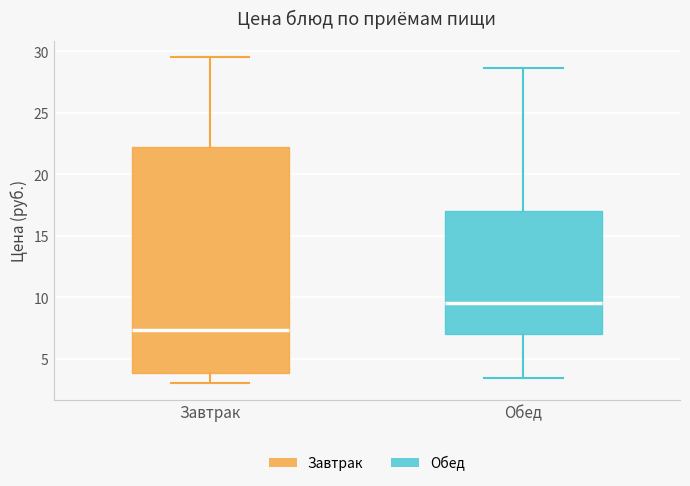

Reading left to right, read every box against the y-axis: the position of its median line, the range the box covers, and the ends of its whiskers. The values are not printed on the chart, so give them approximately, as read against the axis.

Завтрак: median 7.5, box 4.0 to 22.5, whiskers 3.0 to 29.5
Обед: median 9.5, box 7.0 to 17.0, whiskers 3.5 to 28.5